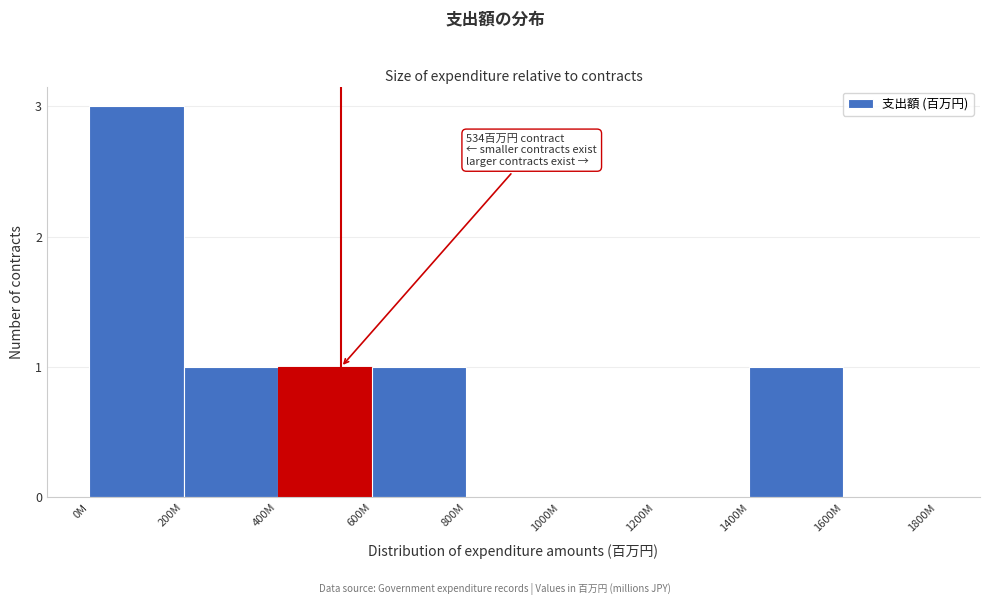

Reading right to left, extract all data points from this chart.

1600M=0	1400M=1	1200M=0	1000M=0	800M=0	600M=1	400M=1	200M=1	0M=3